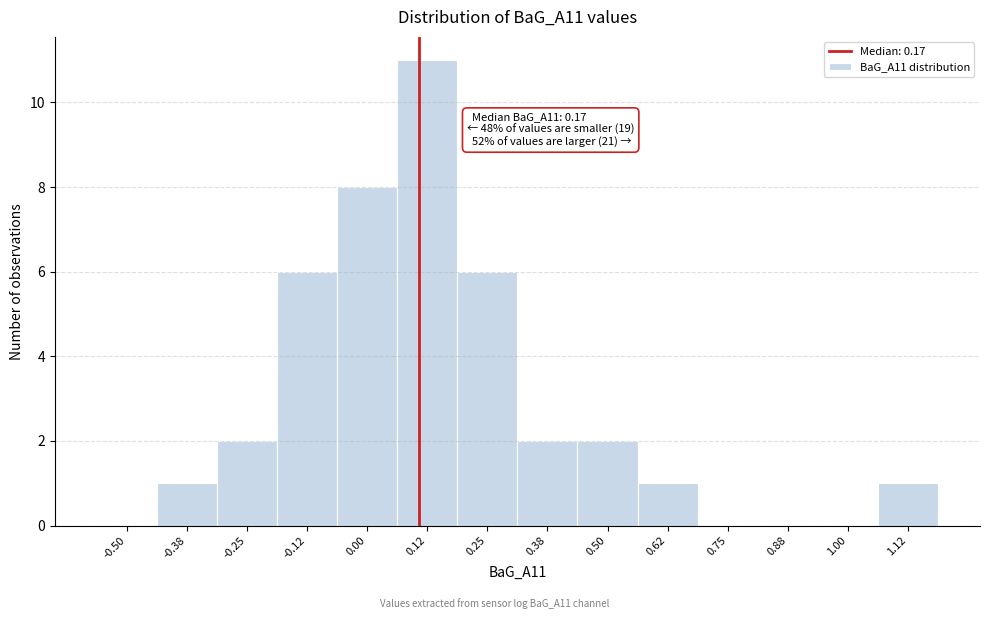

Reading right to left, extract all data points from this chart.

1.12=1	1.00=0	0.88=0	0.75=0	0.62=1	0.50=2	0.38=2	0.25=6	0.12=11	0.00=8	-0.12=6	-0.25=2	-0.38=1	-0.50=0